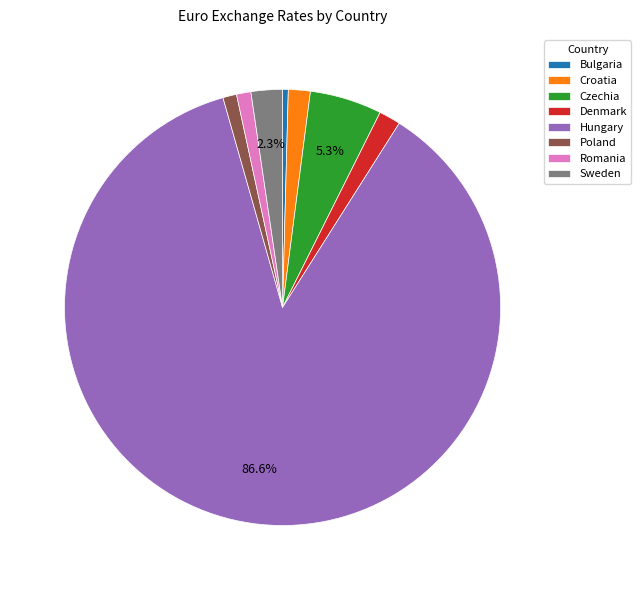

Does Hungary account for over 50% of the chart?

Yes